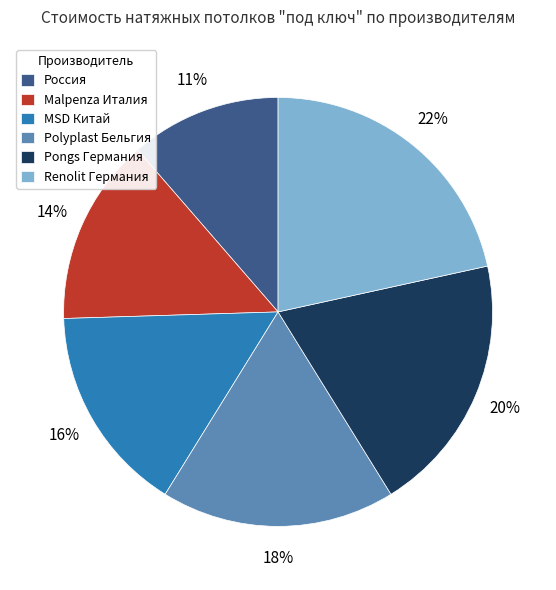

To the nearest percent, what is the average slice percentage?

17%